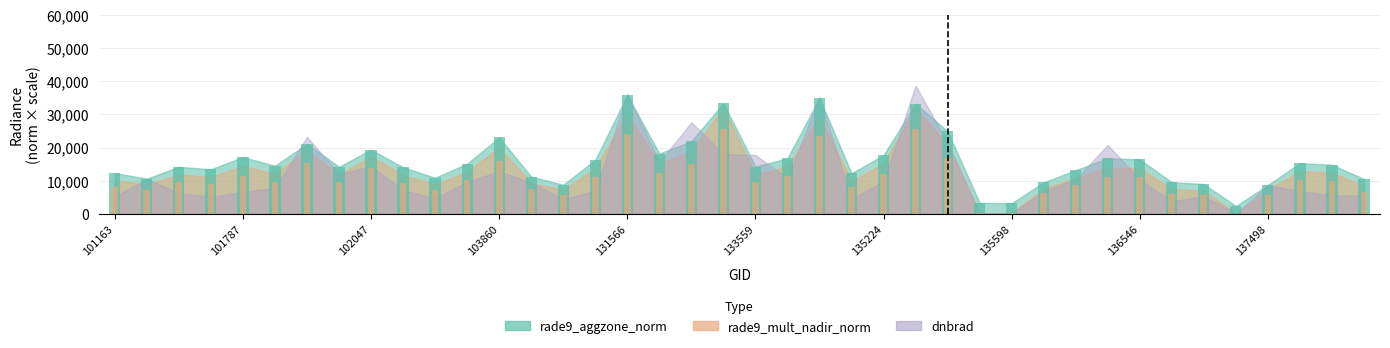

How many bars are there in each group?

2